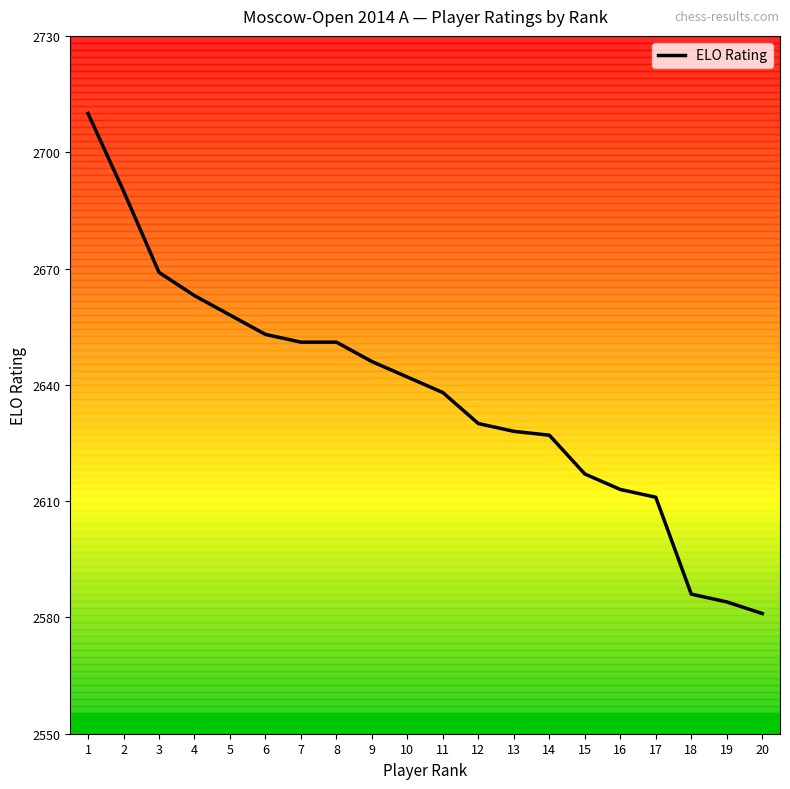

Is this an area chart (filled region under the line)?

No